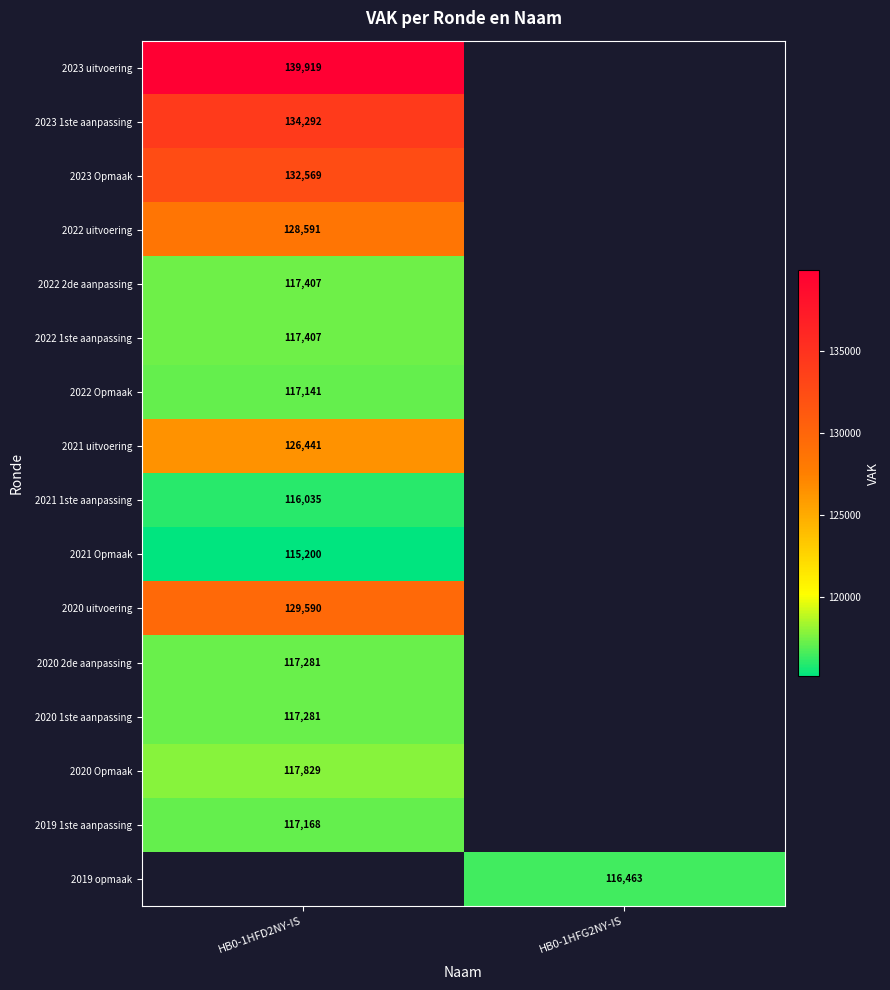

True or false: 2020 Opmaak has a value of 190792 at HB0-1HFD2NY-IS.

False